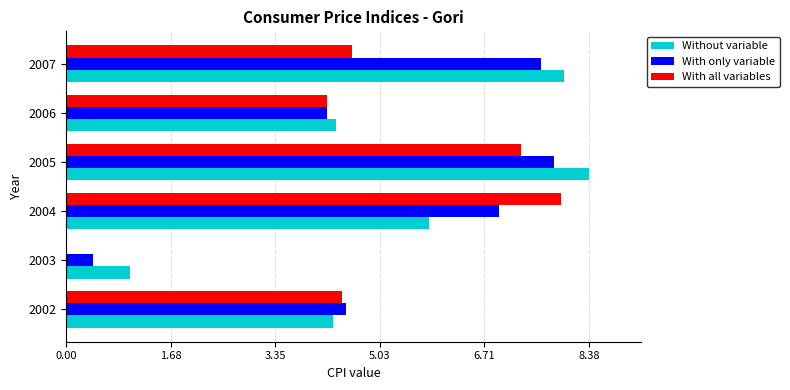

At which category is the sum across all series the highest?

2005